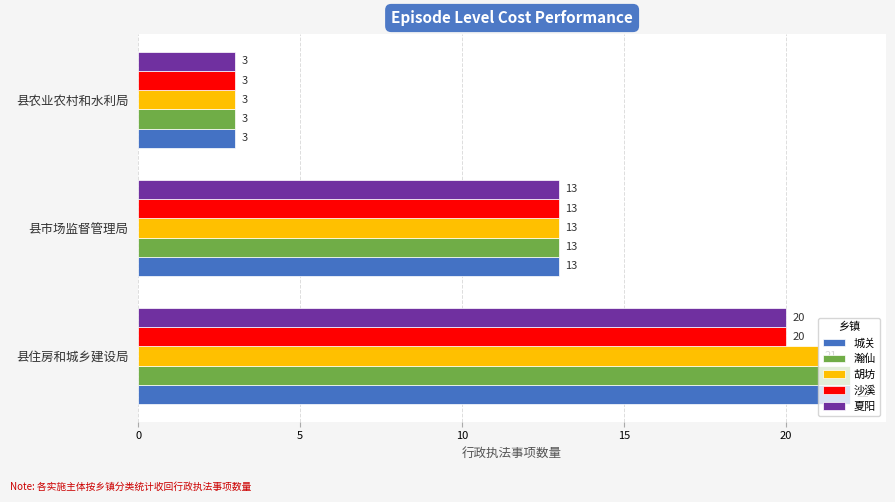

How many 沙溪 values are between 3 and 20?

3